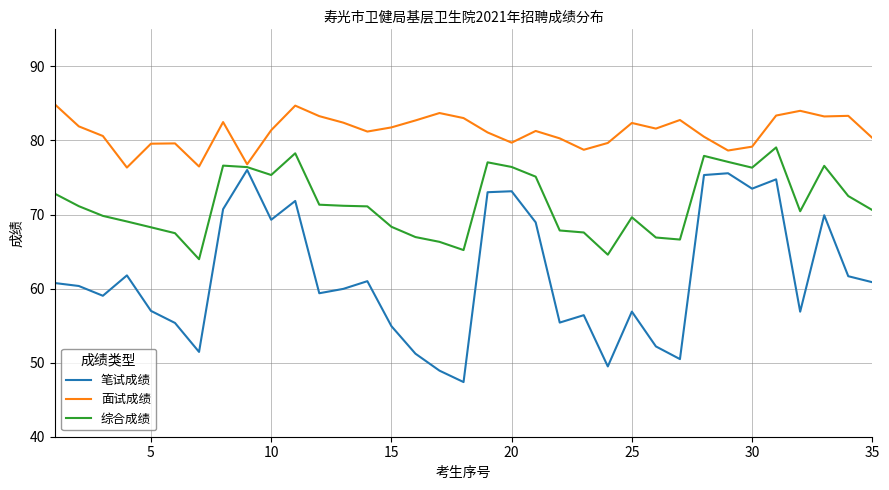

What are all the series names shown in the legend?

笔试成绩, 面试成绩, 综合成绩